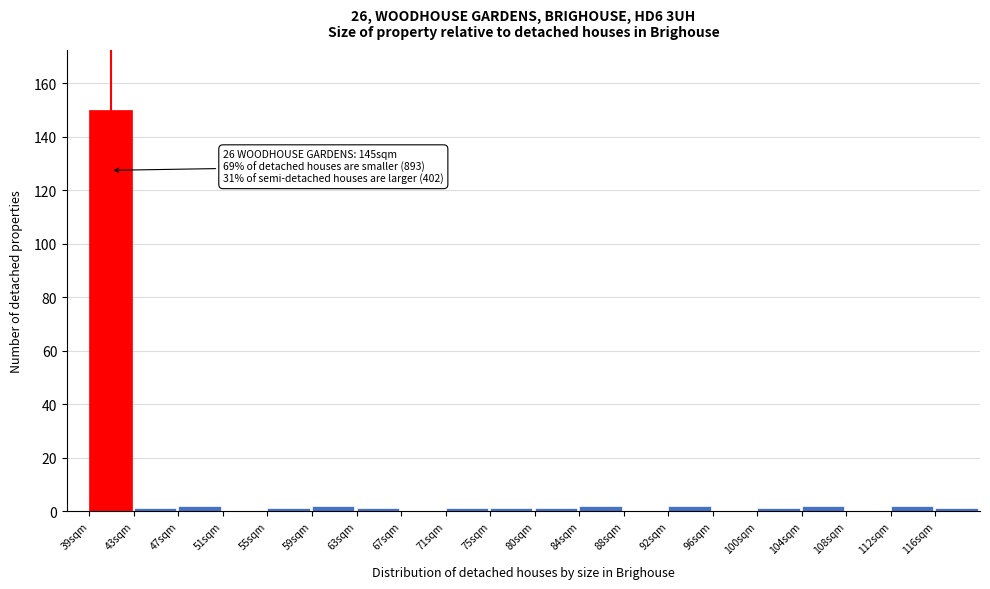

Reading left to right, transcribe all the data shown in this chart.

39sqm=150	43sqm=1	47sqm=2	51sqm=0	55sqm=1	59sqm=2	63sqm=1	67sqm=0	71sqm=1	75sqm=1	80sqm=1	84sqm=2	88sqm=0	92sqm=2	96sqm=0	100sqm=1	104sqm=2	108sqm=0	112sqm=2	116sqm=1